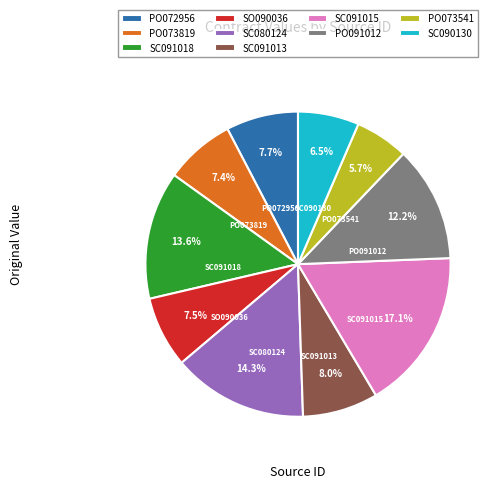

The PO073819 slice represents 7% of the pie. True or false?

True